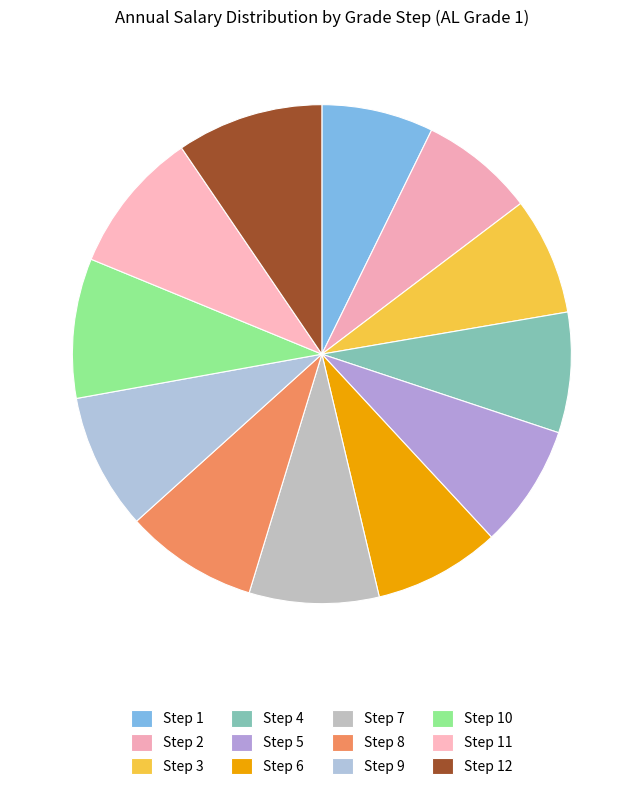

How many slices are in this pie chart?

12